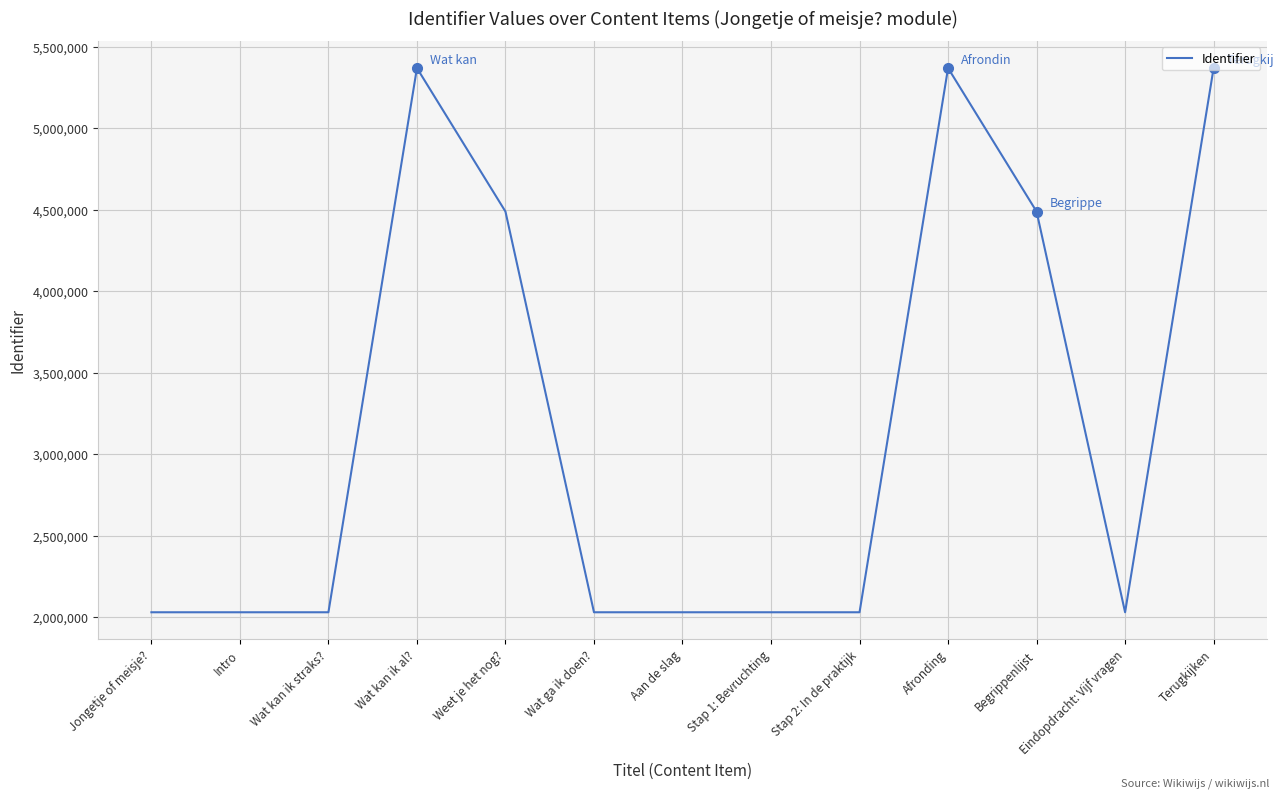

What is the ratio of the value at Terugkijken to the value at Intro?

2.6